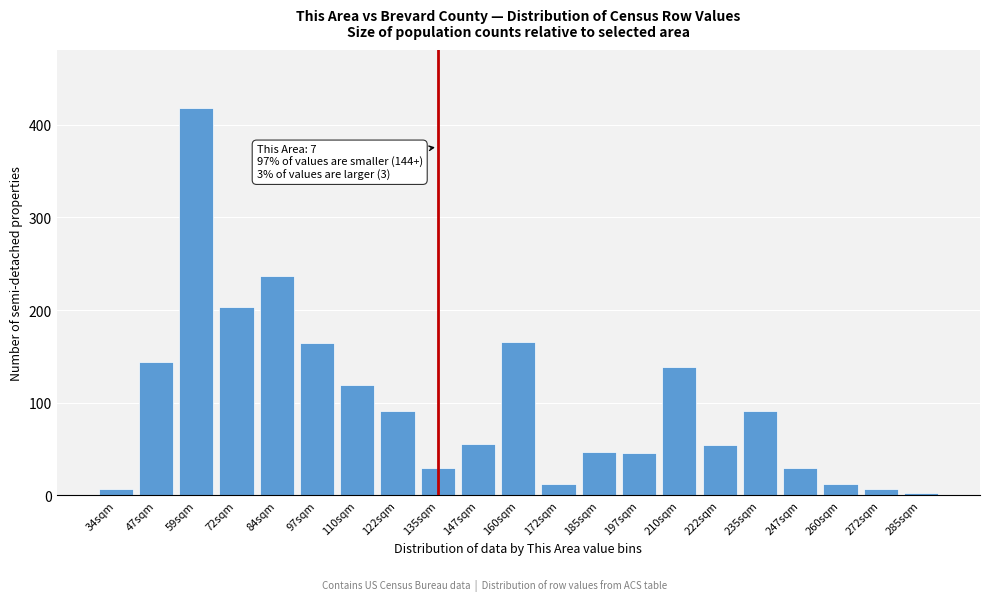

Where is the data nearest to the value 210?

72sqm